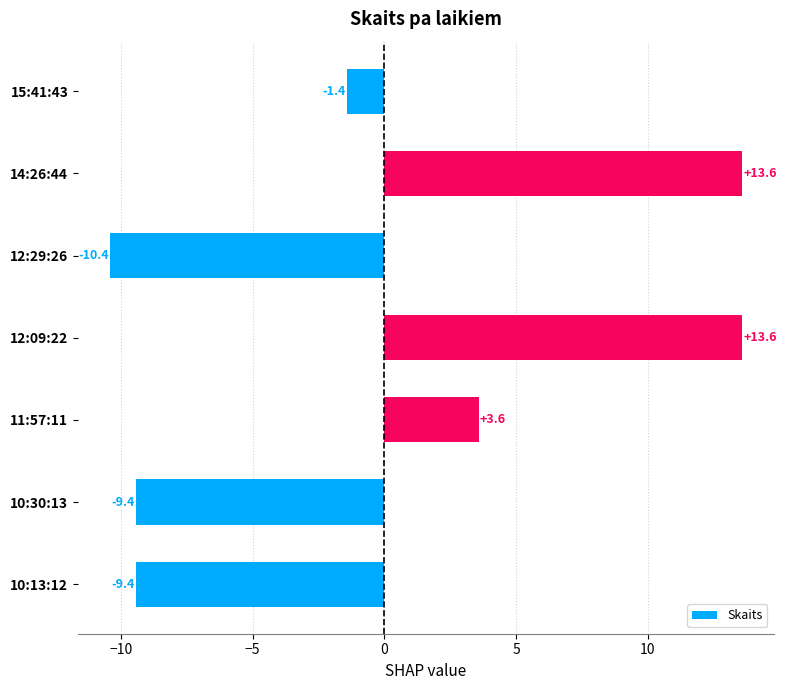

What is the change in value from 14:26:44 to 11:57:11?

-10.0